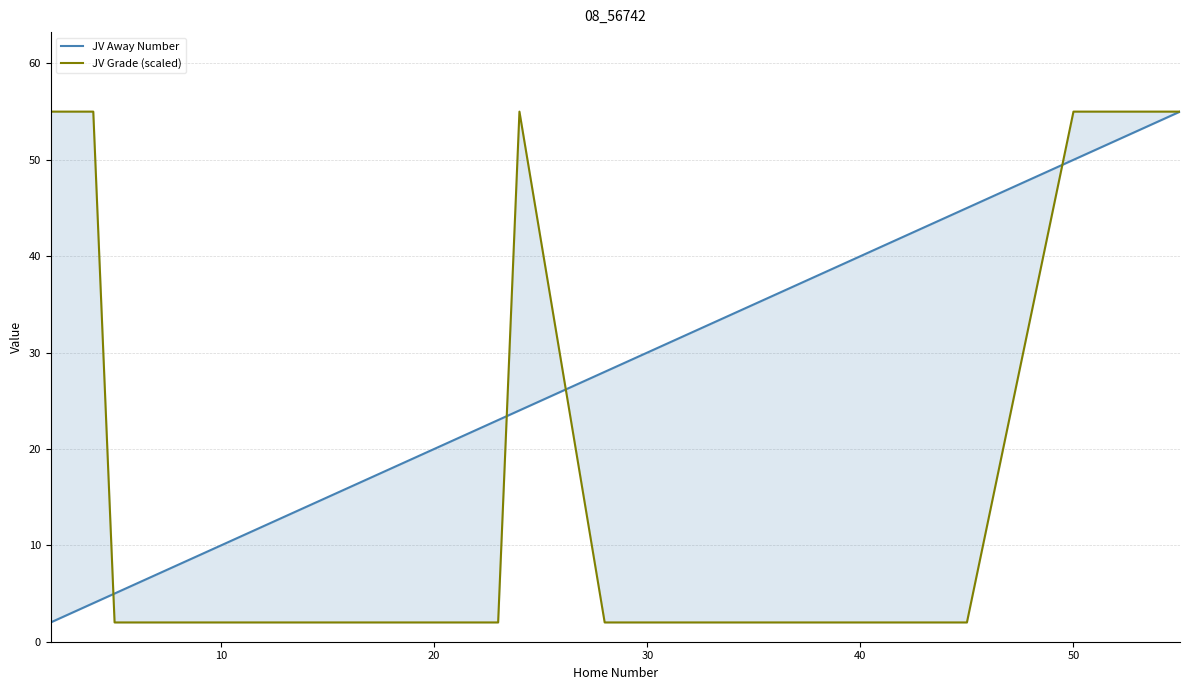

True or false: JV Grade (scaled) and JV Away Number cross at least once.

True